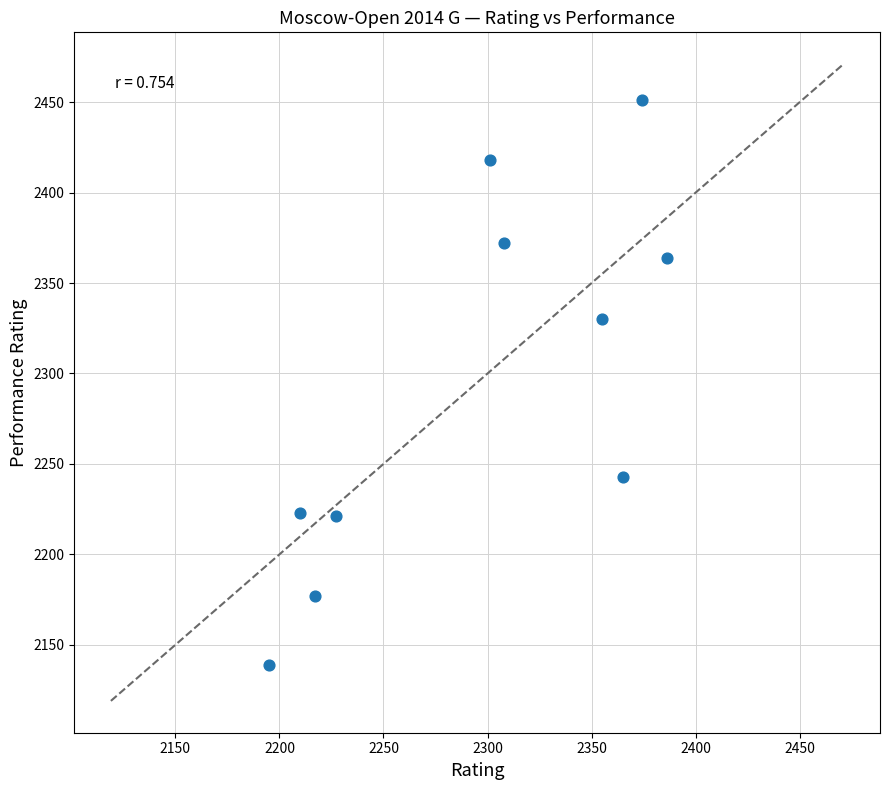

What is the average X value?

2294